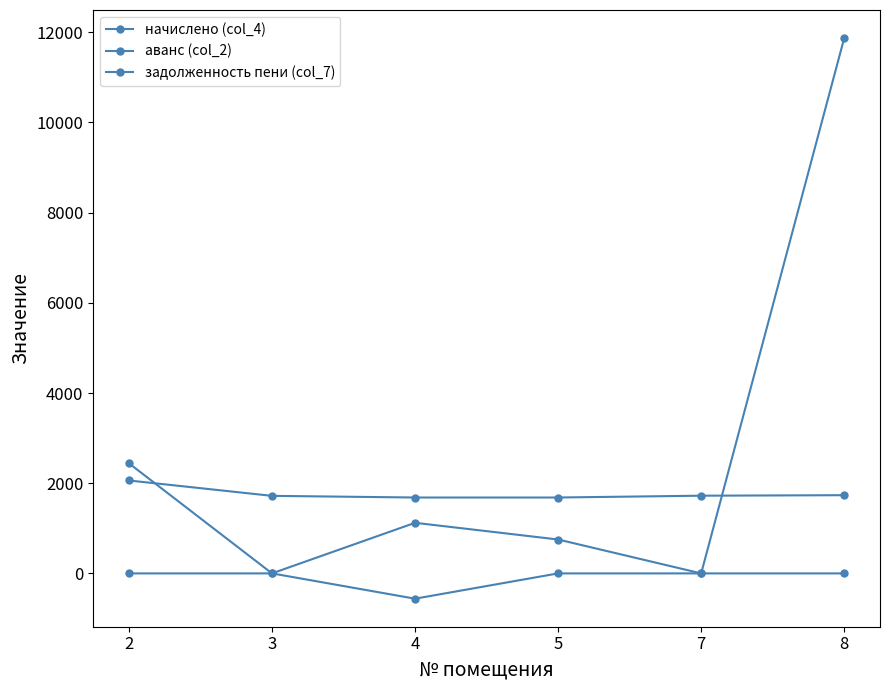

Is this an area chart (filled region under the line)?

No